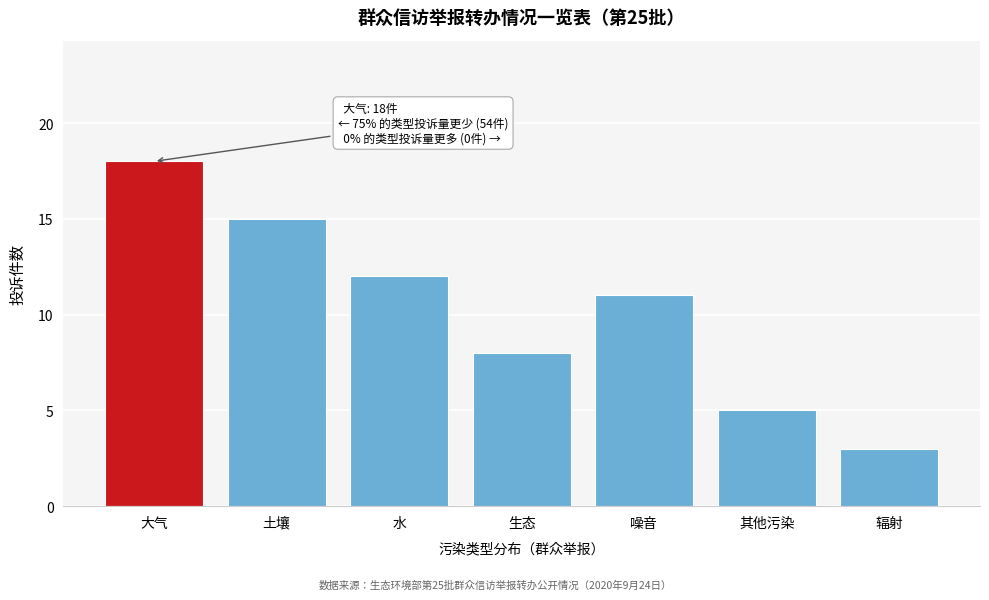

Reading left to right, list all the values displayed in this chart.

18	15	12	8	11	5	3